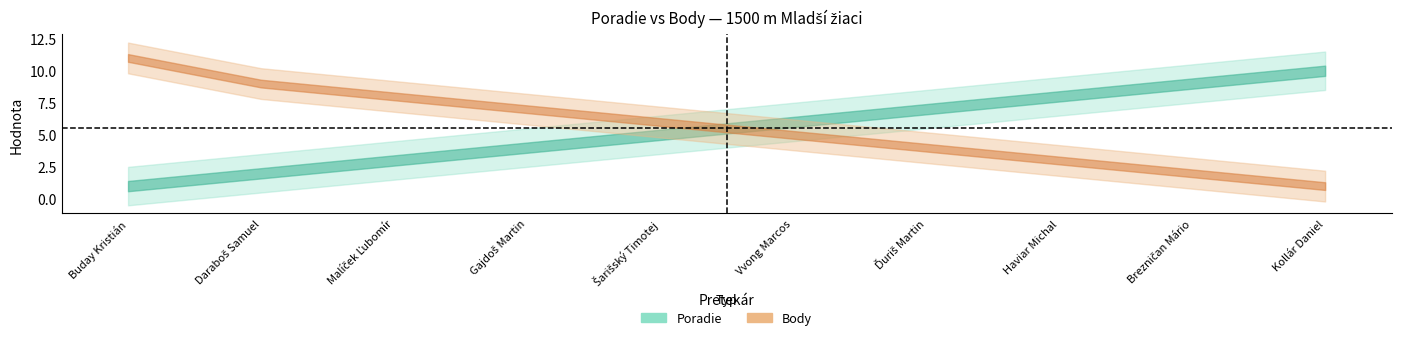

Does the chart display data point markers on the line(s)?

No